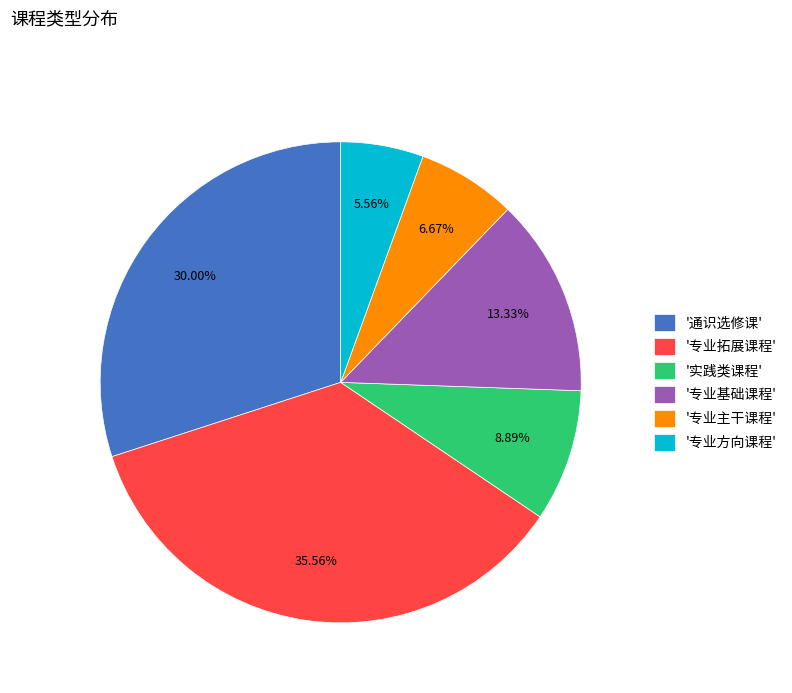

Is there a majority slice in this chart?

No